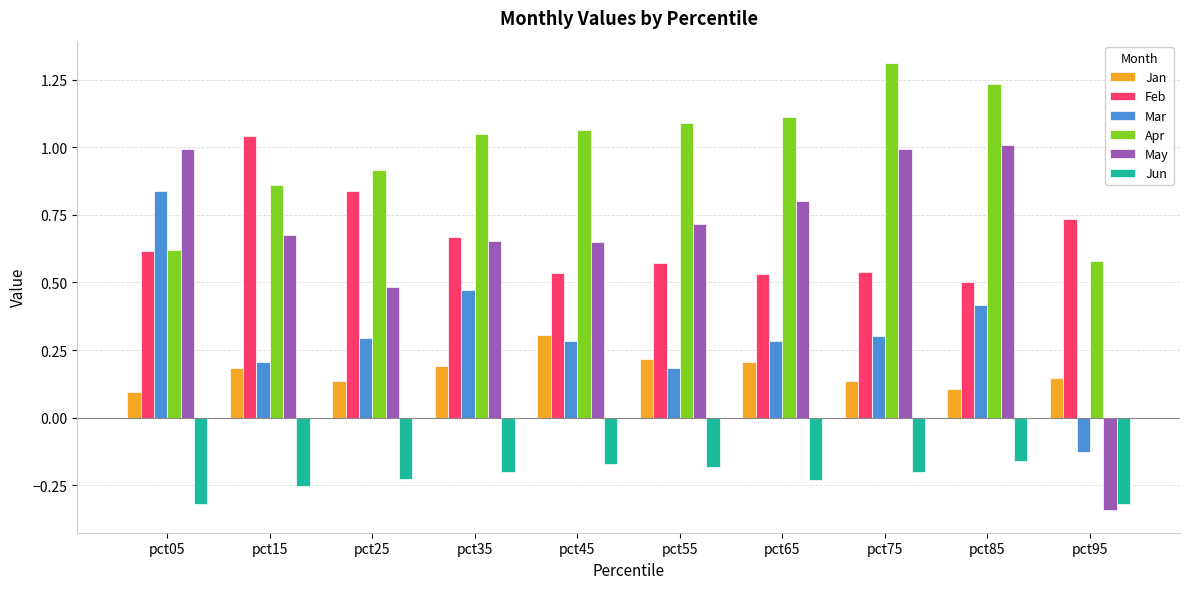

What are all the series names shown in the legend?

Jan, Feb, Mar, Apr, May, Jun